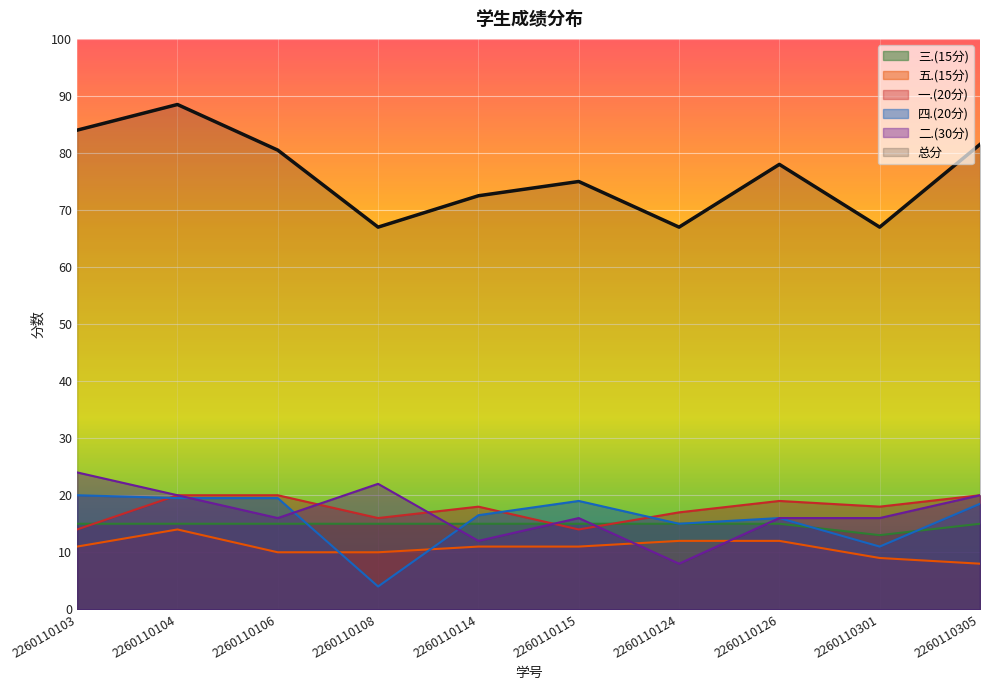

How many lines are shown in the chart?

6